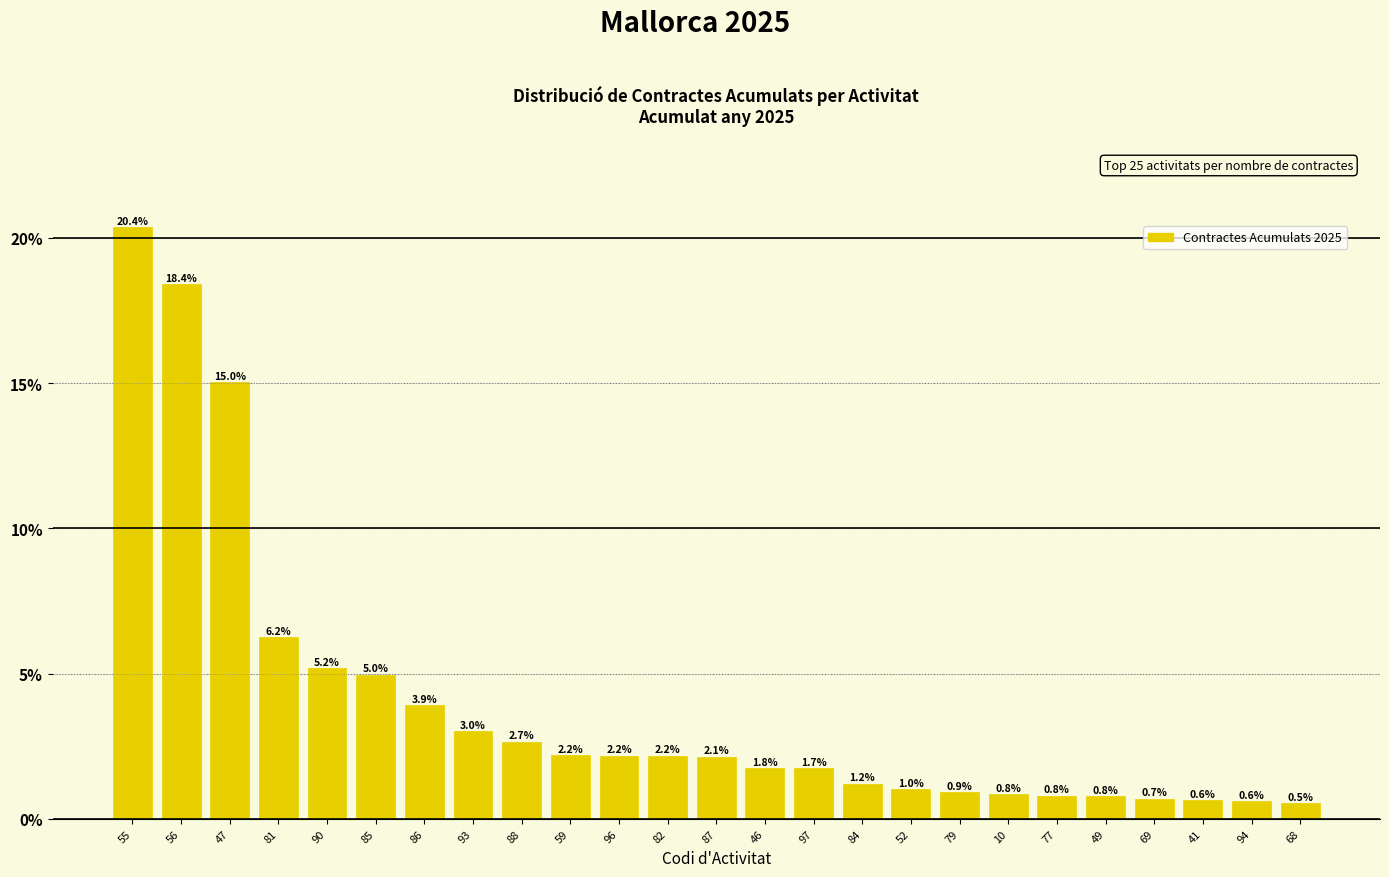

Reading left to right, what are all the values shown in this chart?

55=20.4	56=18.4	47=15.0	81=6.2	90=5.2	85=5.0	86=3.9	93=3.0	88=2.7	59=2.2	96=2.2	82=2.2	87=2.1	46=1.8	97=1.7	84=1.2	52=1.0	79=0.9	10=0.8	77=0.8	49=0.8	69=0.7	41=0.6	94=0.6	68=0.5